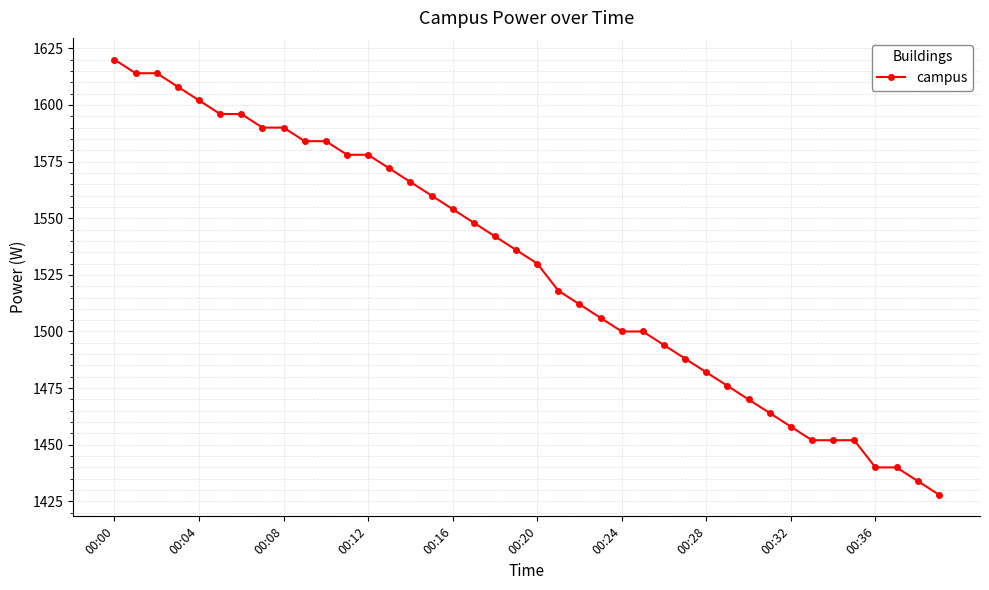

What is the sum of all values?

61128